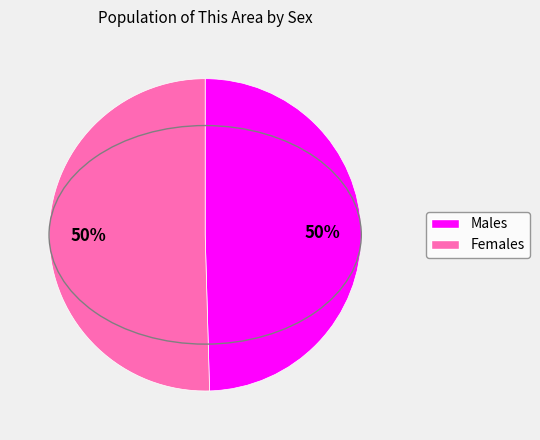

To the nearest percent, what is the average slice percentage?

50%